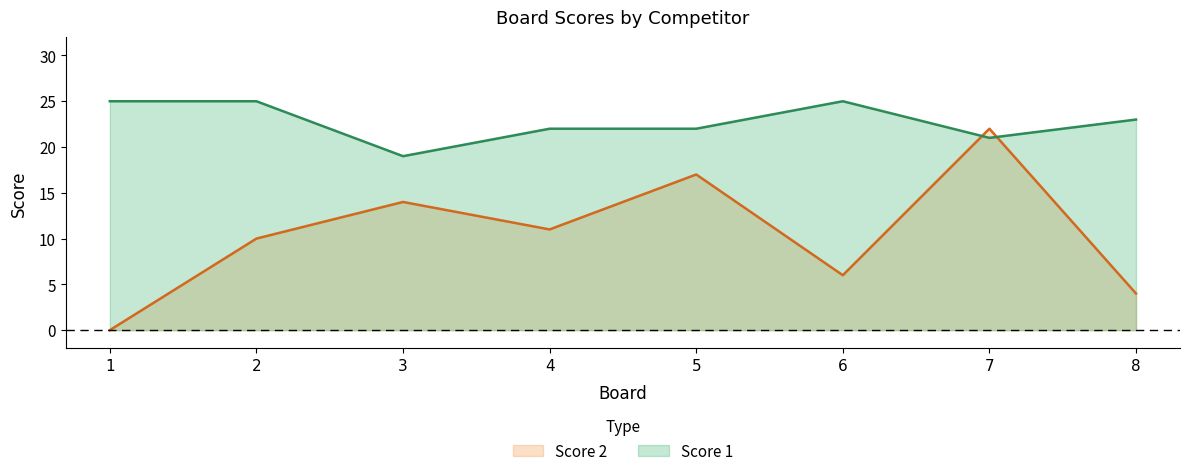

What is the difference between the second highest and minimum values in the Score 2 series?

17